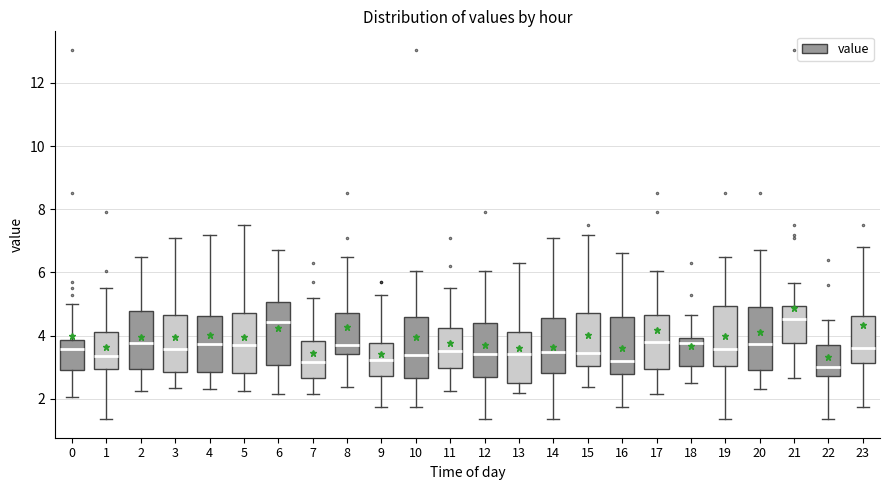

Where does the median line of the box at x = 0 sit on the y-axis? The values are not printed on the chart, so give them approximately, as read against the axis.

3.6